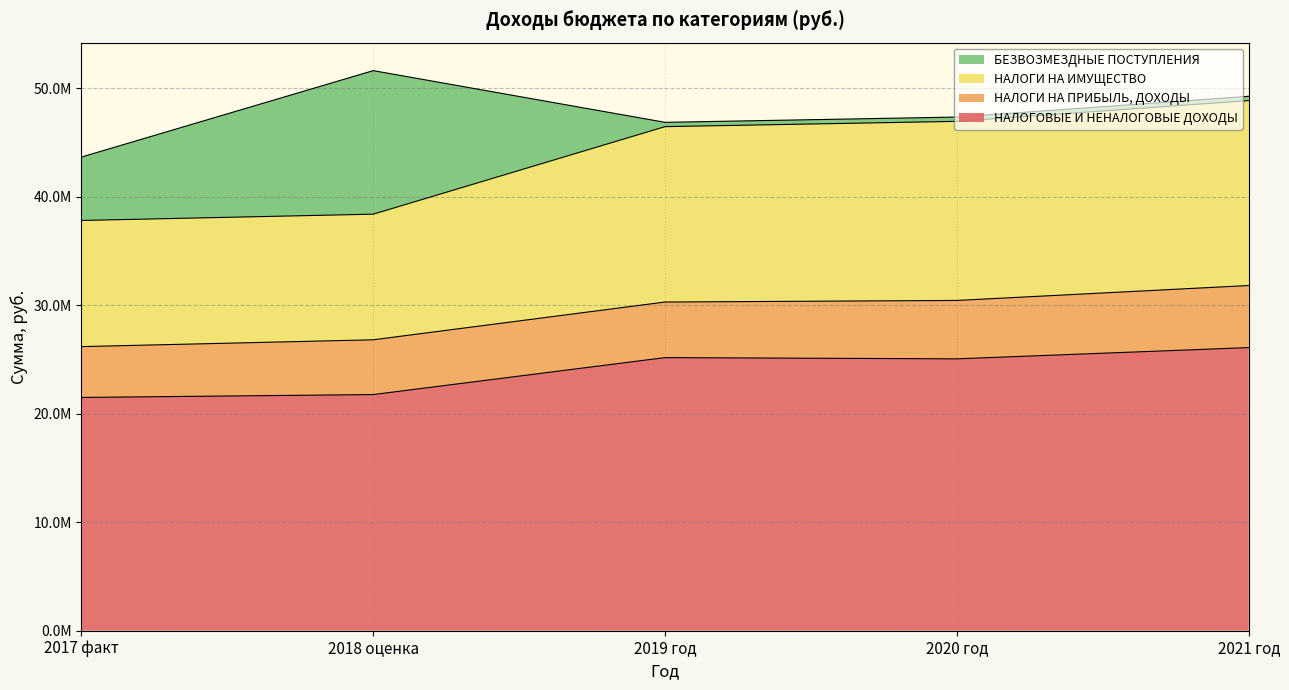

Is it true that НАЛОГИ НА ИМУЩЕСТВО equals 16305957.9 at 2021 год?

False